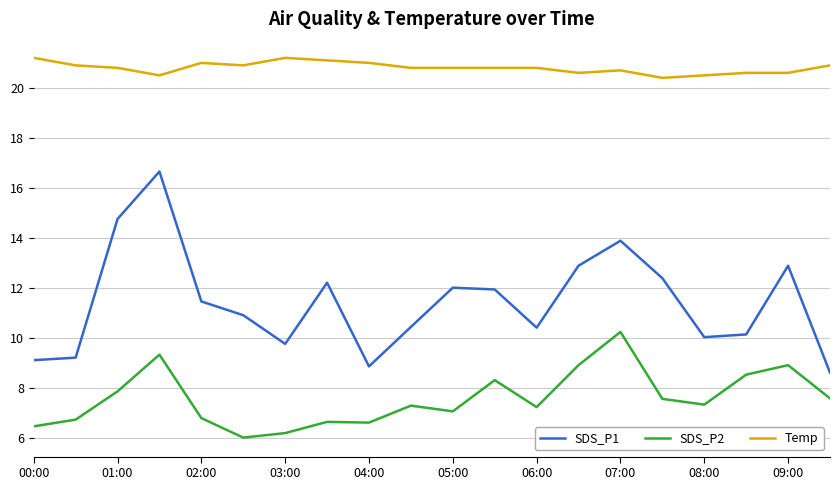

Rank the series by their maximum value, from lowest to highest.

SDS_P2, SDS_P1, Temp